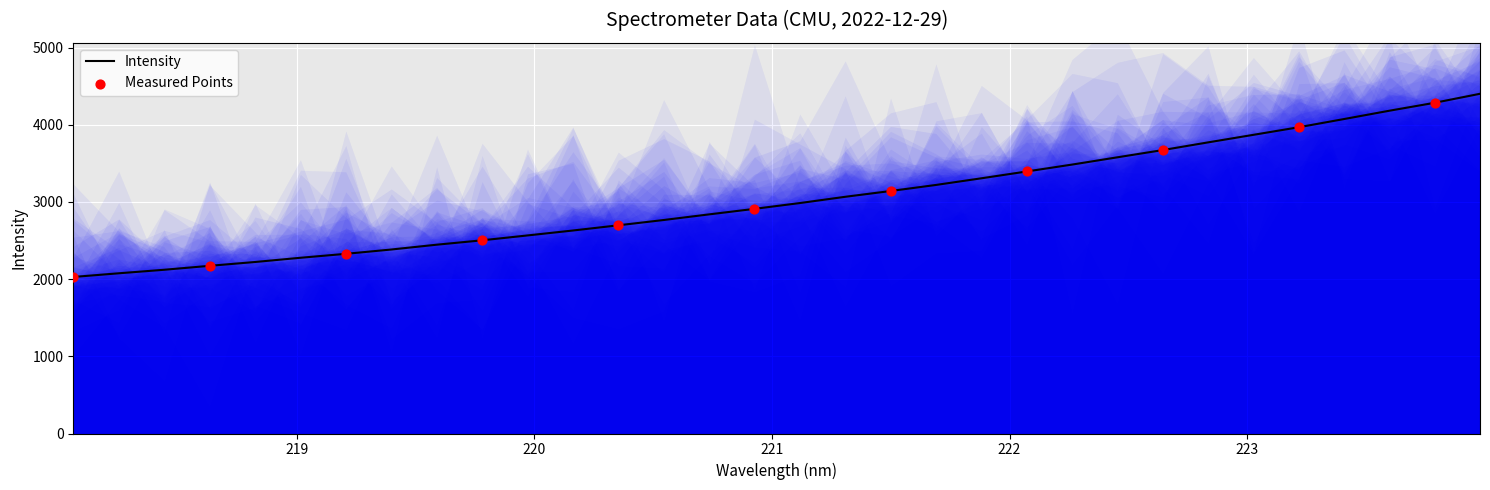

What is the maximum value for Intensity?

4401.1